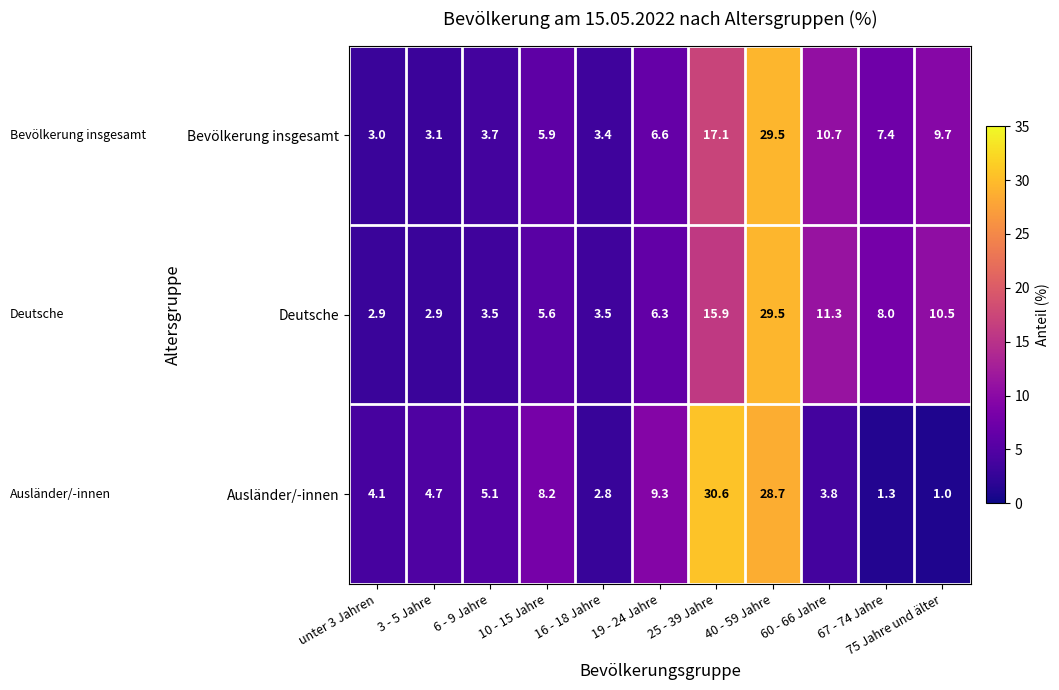

What is the maximum value shown in the chart?

30.6